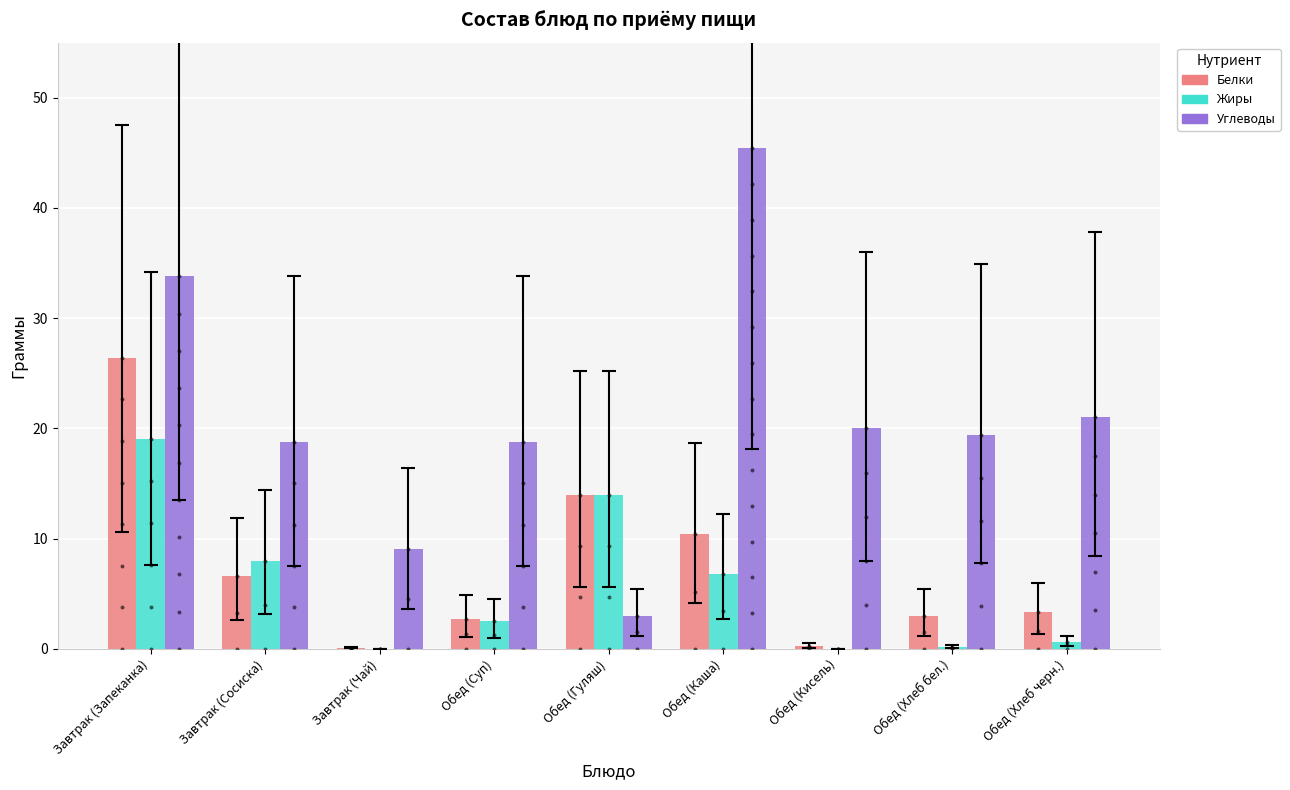

Which series reaches the minimum Y coordinate?

Жиры